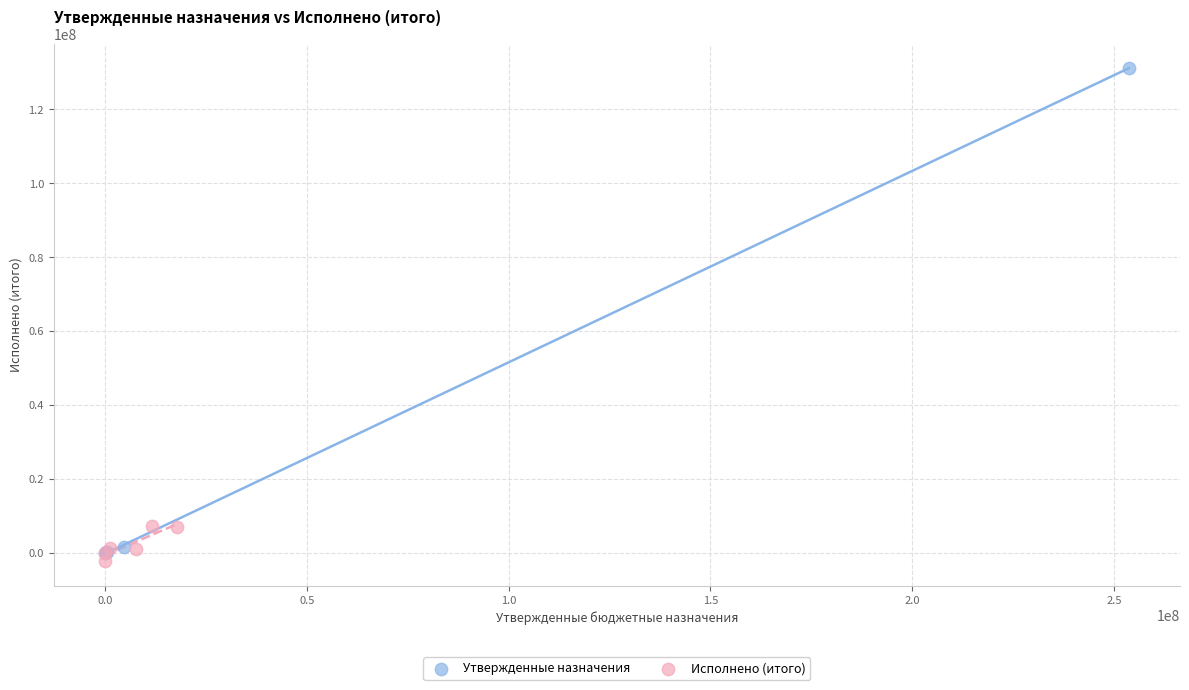

Which series has the largest Y range (max minus min)?

Утвержденные назначения